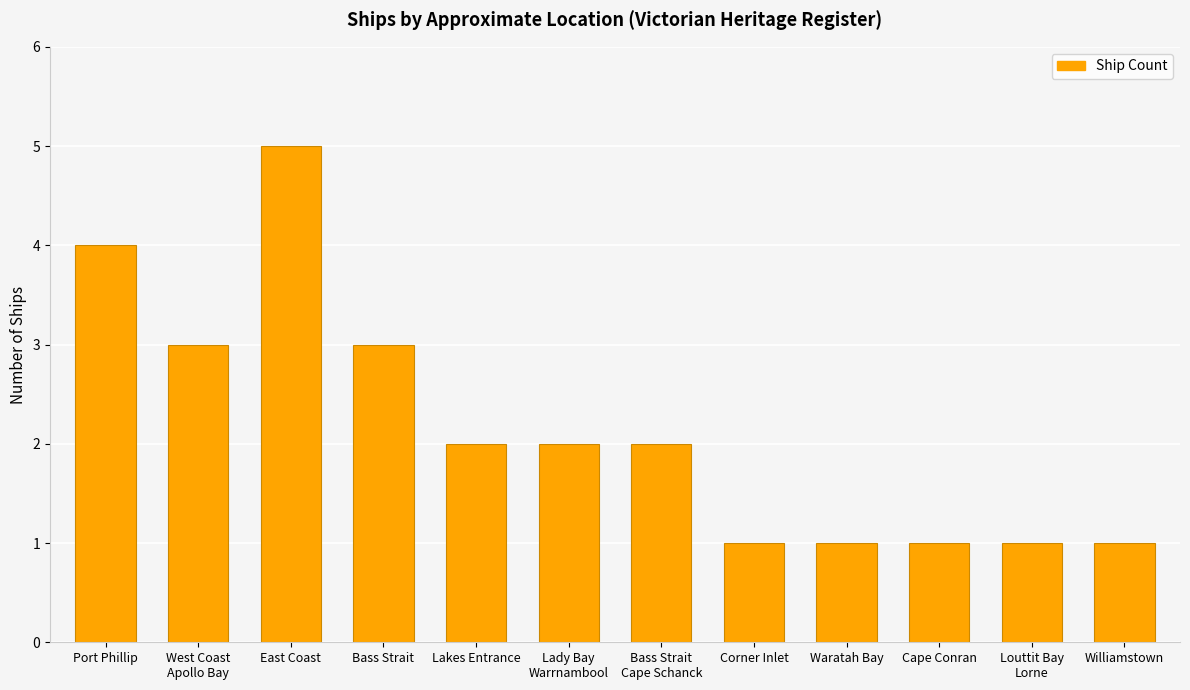

The chart shows a value of 0 at Louttit Bay
Lorne. True or false?

False